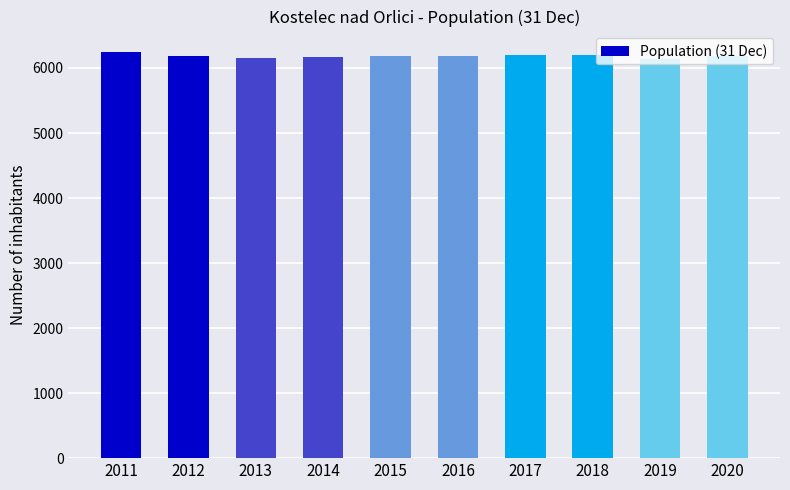

What is the value of the 9th bar from the left?

6145